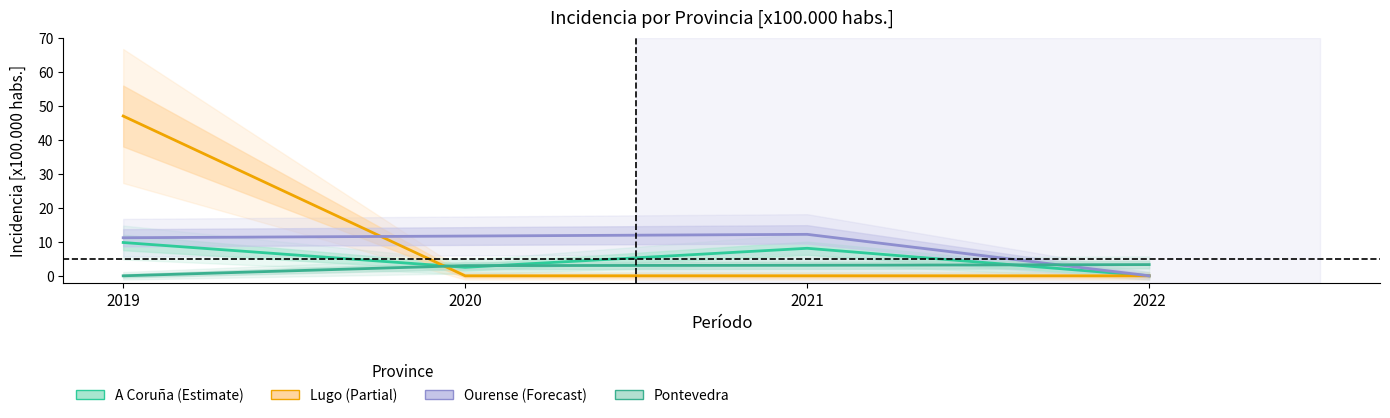

How many times do Ourense and Pontevedra cross each other?

1